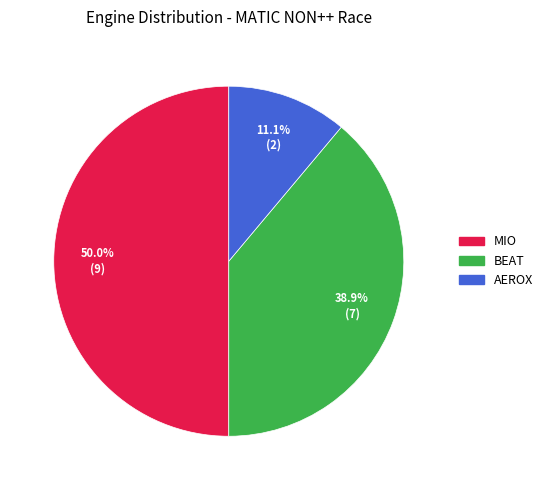

What percentage is the AEROX slice, to the nearest percent?

11%